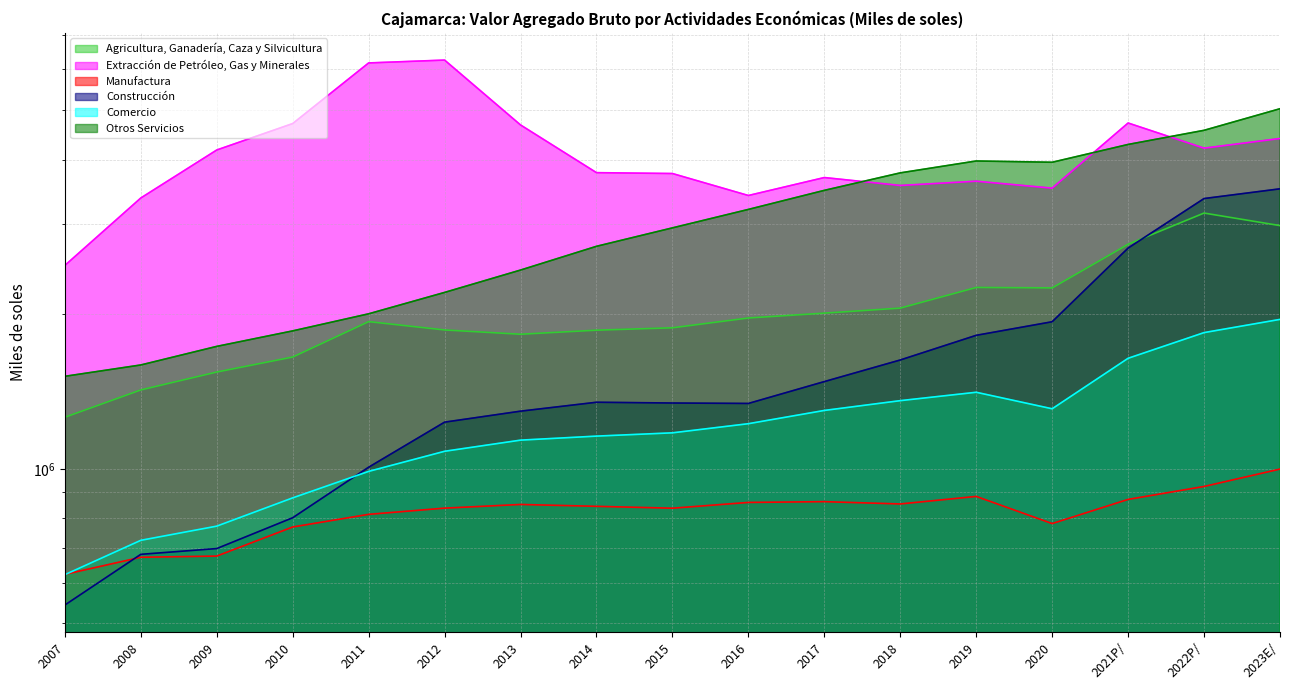

What is the greatest value displayed?

6253343